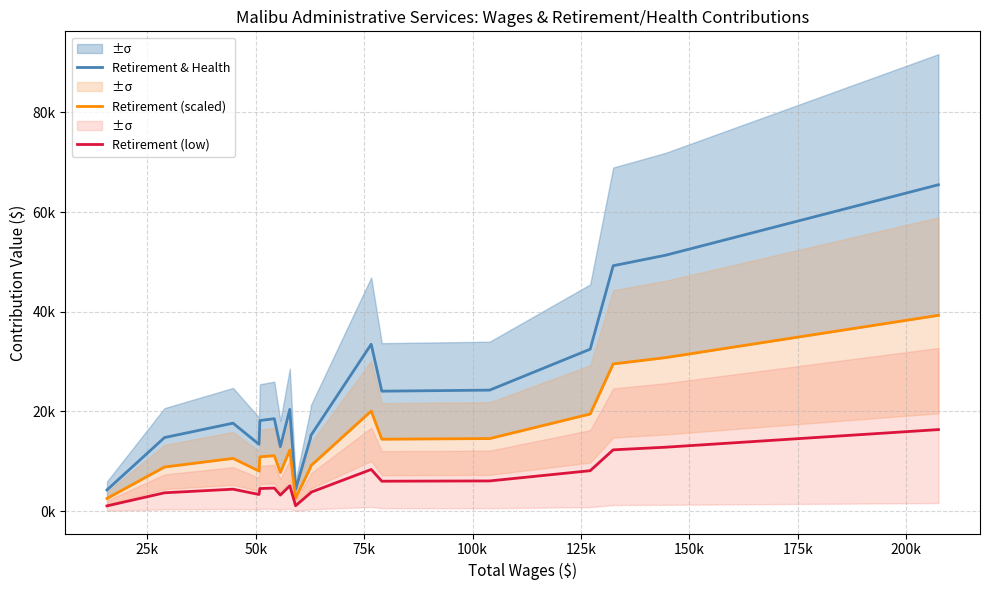

Is the value of Retirement (low) at 17 greater than the value of Retirement (scaled) at 13?

Yes